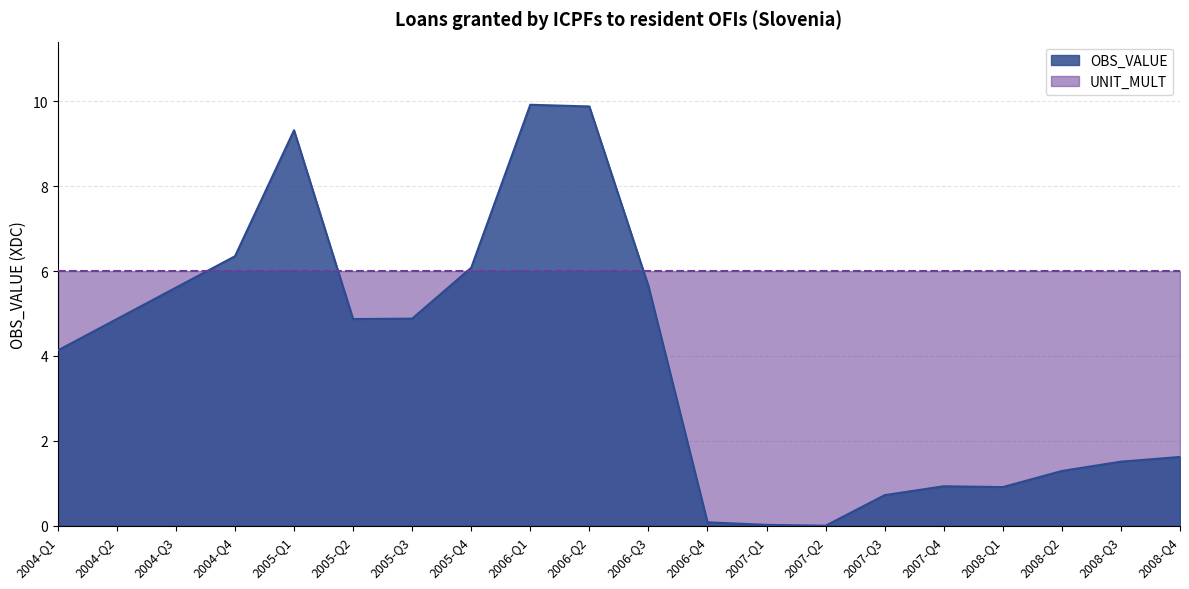

True or false: the data has more than 2 interior local peaks.

True